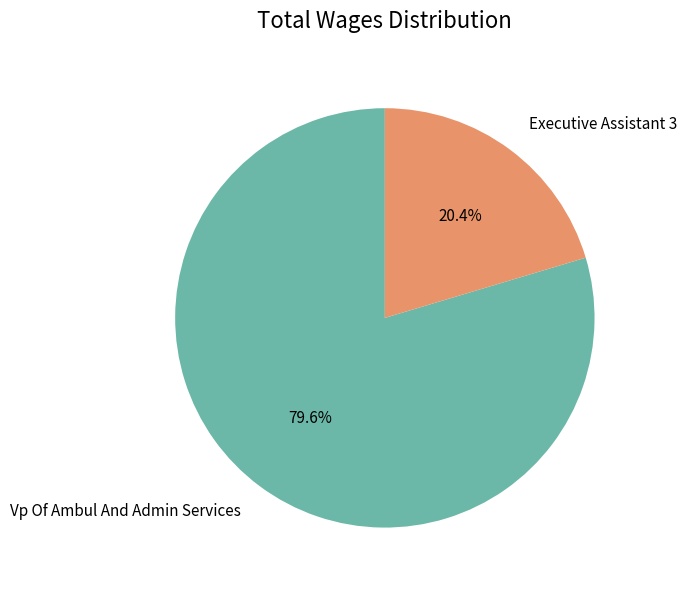

Which slice is the smallest?

Executive Assistant 3